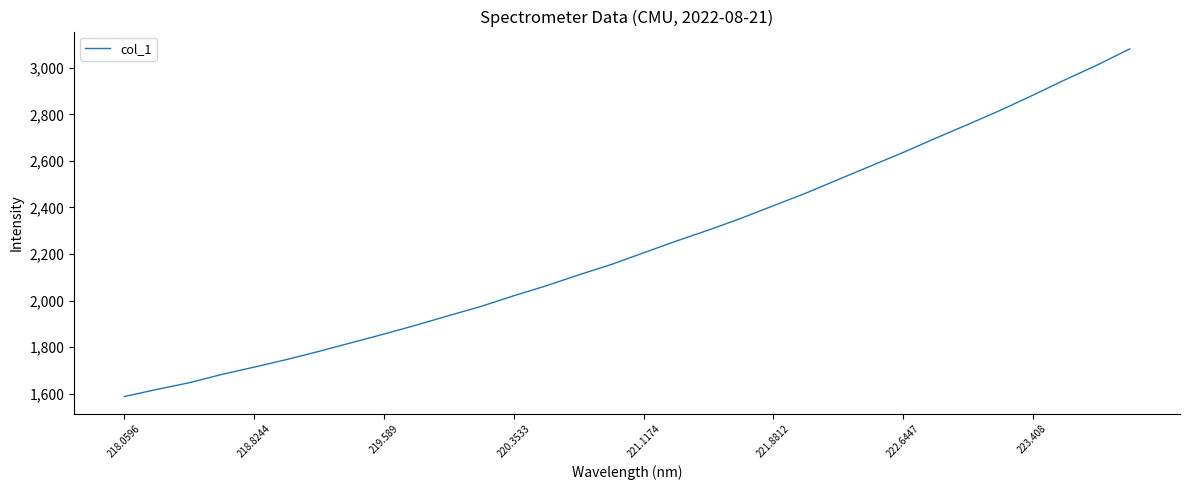

What is the maximum value shown in the chart?

3081.0